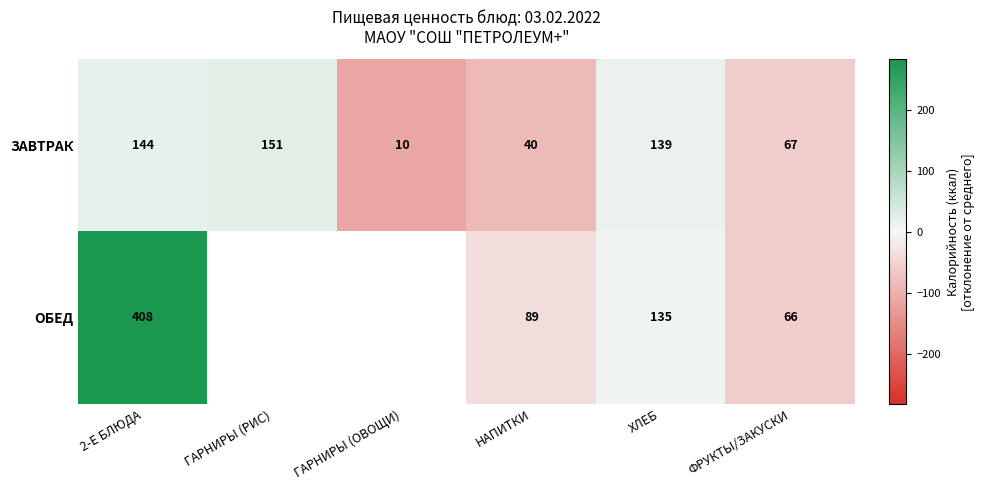

What is the difference between the second highest and second lowest values in the ЗАВТРАК series?

104.0